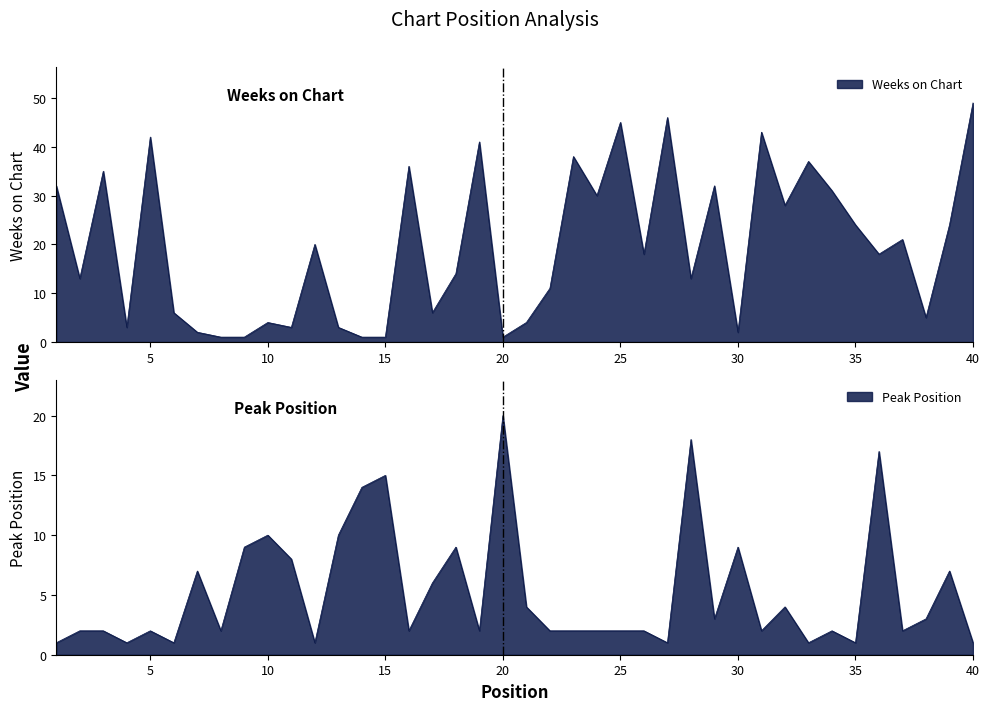

Reading right to left, what are all the values shown in this chart?

Weeks on Chart: 49	24	5	21	18	24	31	37	28	43	2	32	13	46	18	45	30	38	11	4	1	41	14	6	36	1	1	3	20	3	4	1	1	2	6	42	3	35	13	32
Peak Position: 1	7	3	2	17	1	2	1	4	2	9	3	18	1	2	2	2	2	2	4	20	2	9	6	2	15	14	10	1	8	10	9	2	7	1	2	1	2	2	1